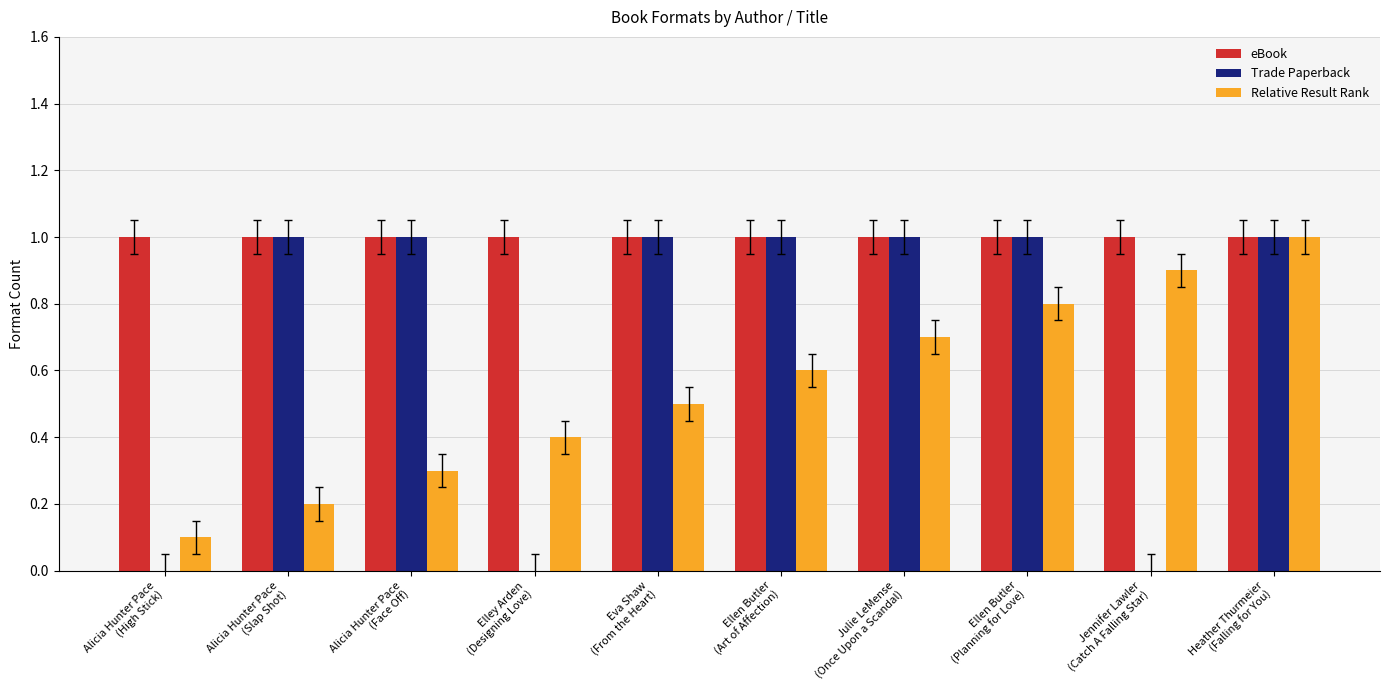

How many series are shown in this chart?

3